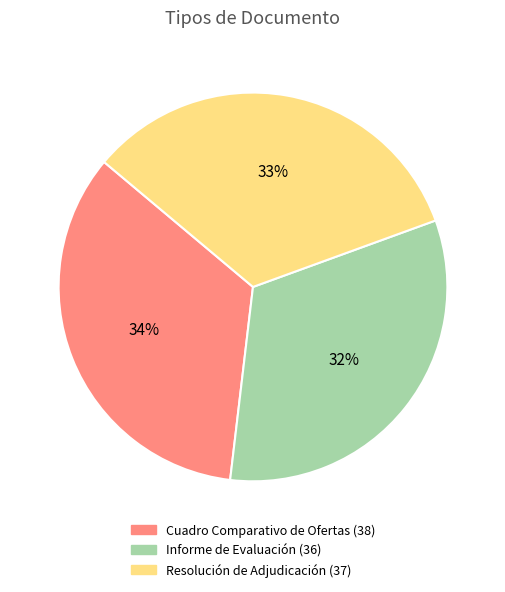

What is the ratio of the value at Informe de Evaluación to the value at Cuadro Comparativo de Ofertas?

0.9